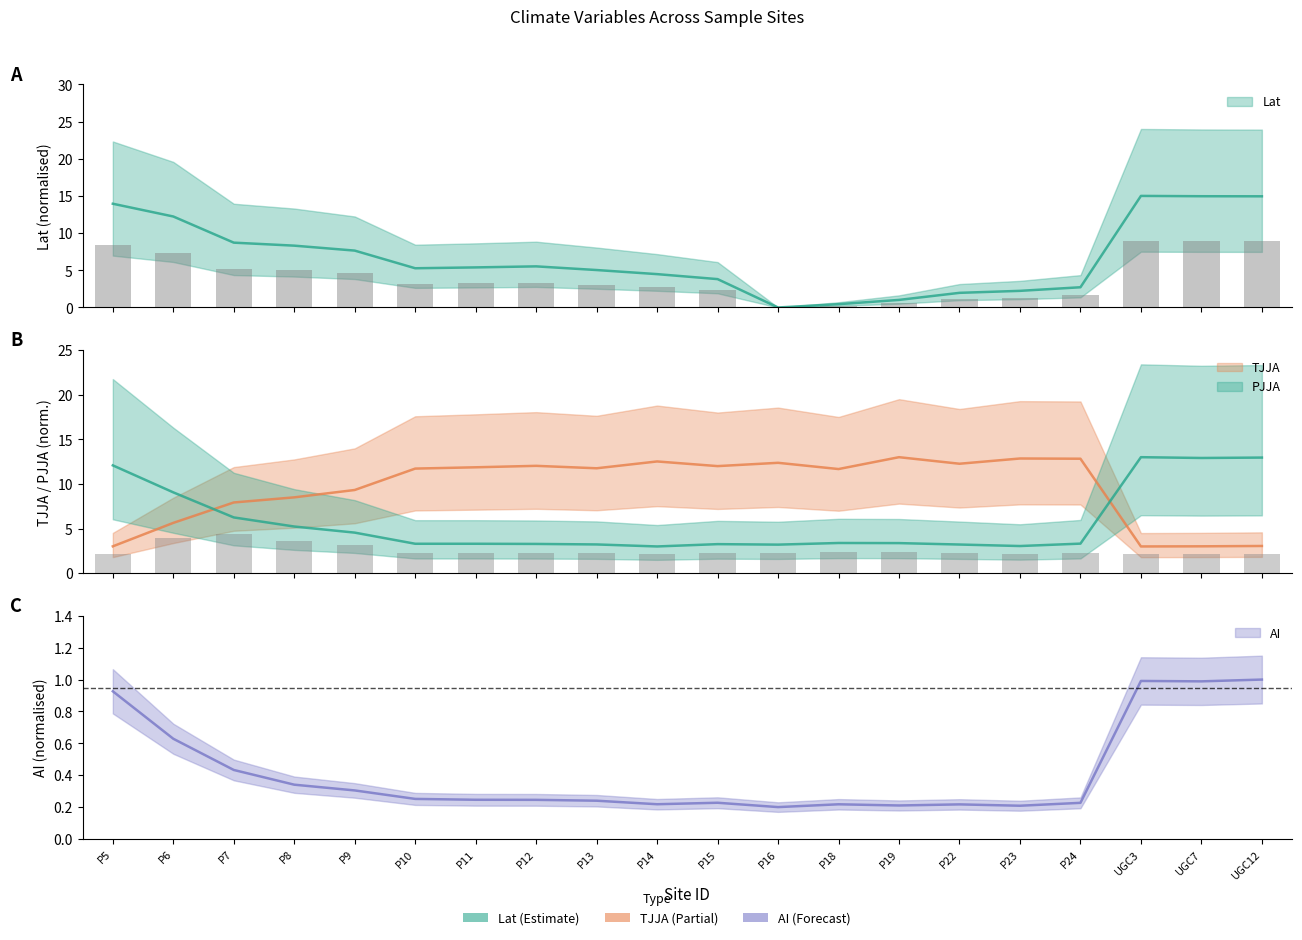

What is the label of the 20th bar from the right?

P5